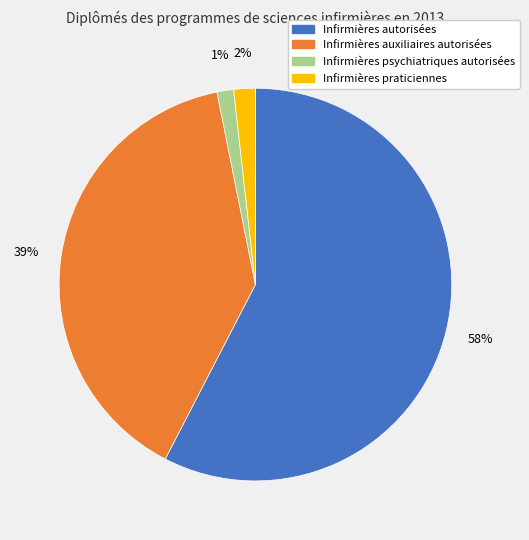

True or false: Infirmières psychiatriques autorisées accounts for 1% of the total.

True